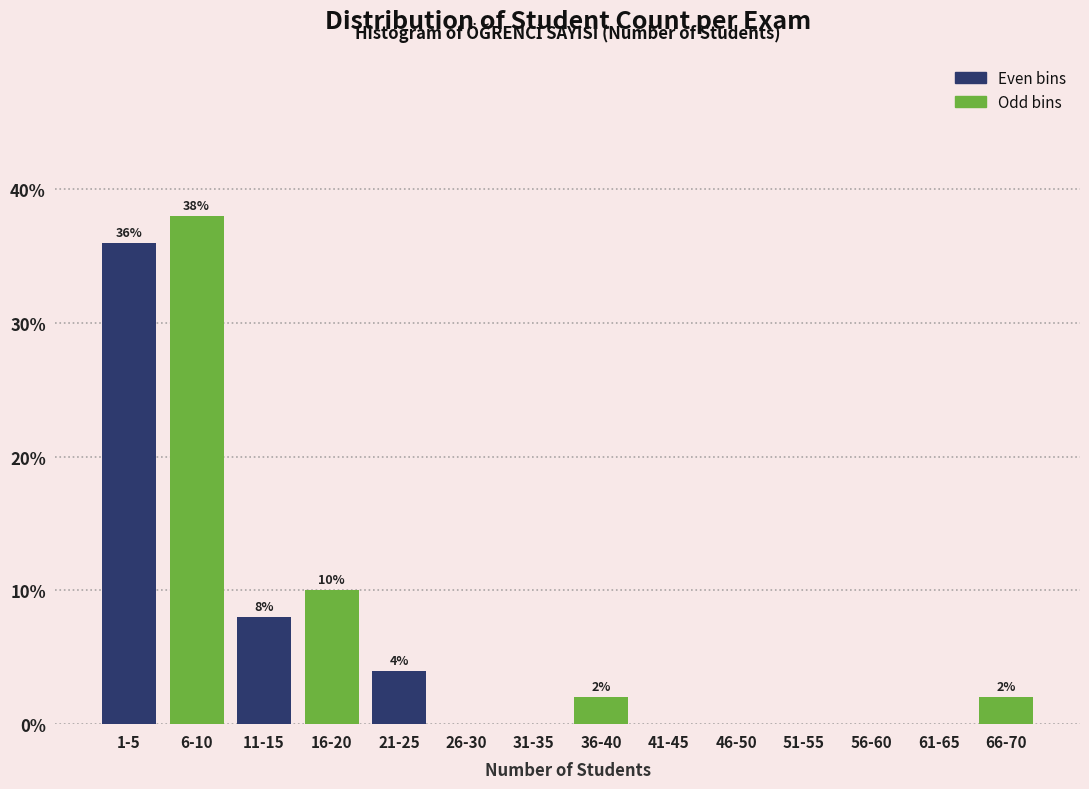

Reading right to left, what are all the values shown in this chart?

66-70=2	61-65=0	56-60=0	51-55=0	46-50=0	41-45=0	36-40=2	31-35=0	26-30=0	21-25=4	16-20=10	11-15=8	6-10=38	1-5=36